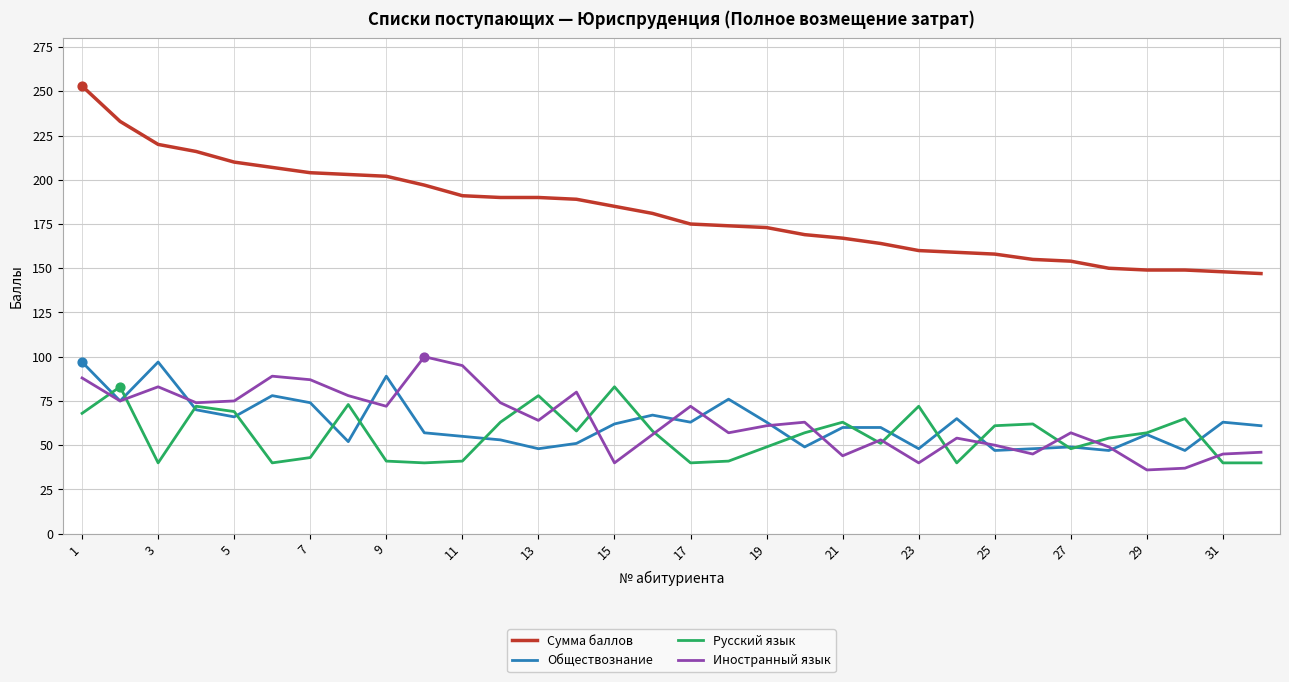

Which series has the largest total across all categories?

Сумма баллов